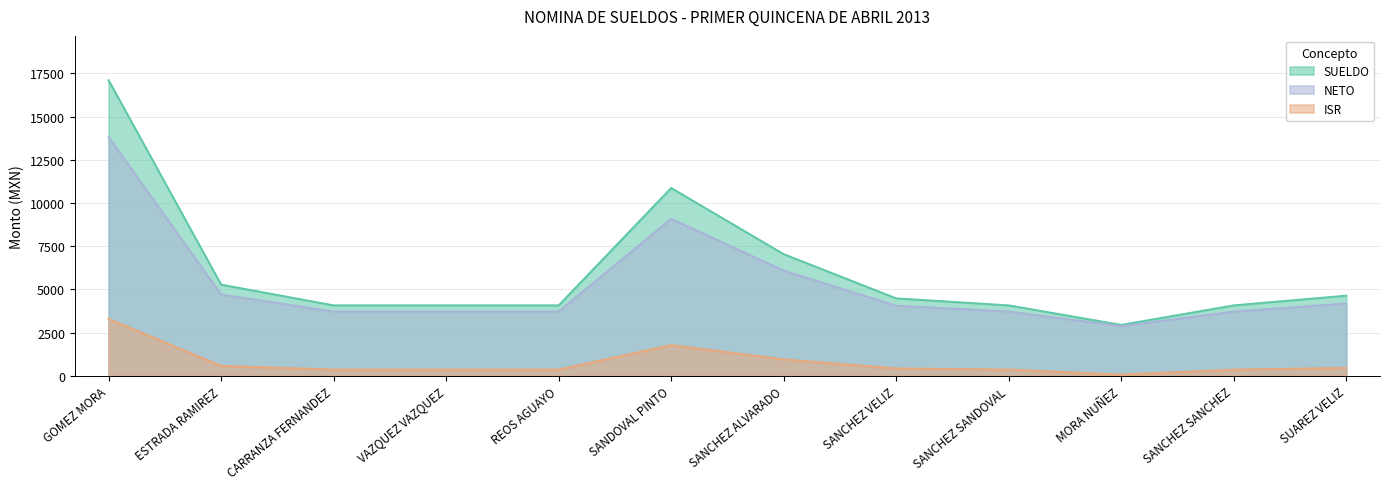

How many values in the SUELDO series exceed 4478?

5